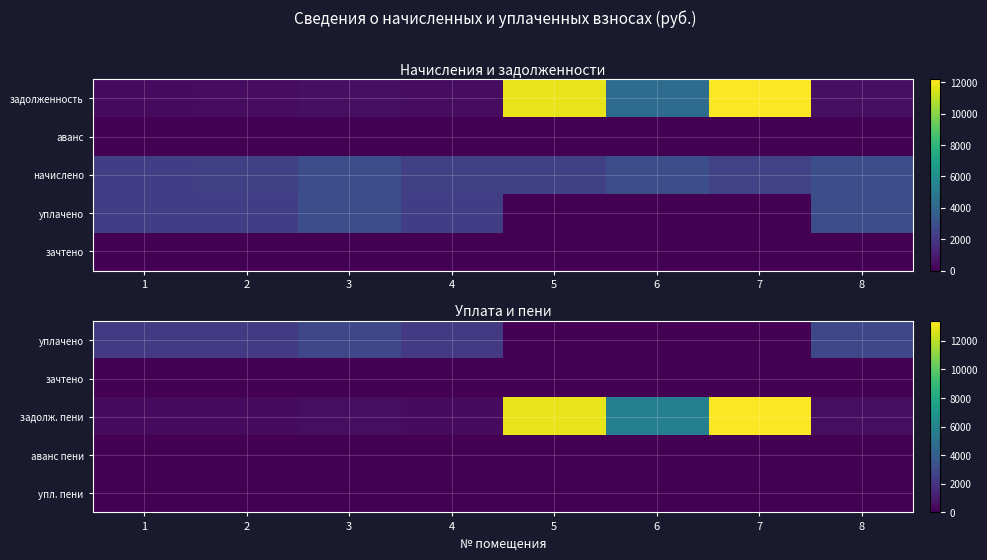

True or false: зачтено has a value of 0.0 at 7.

True